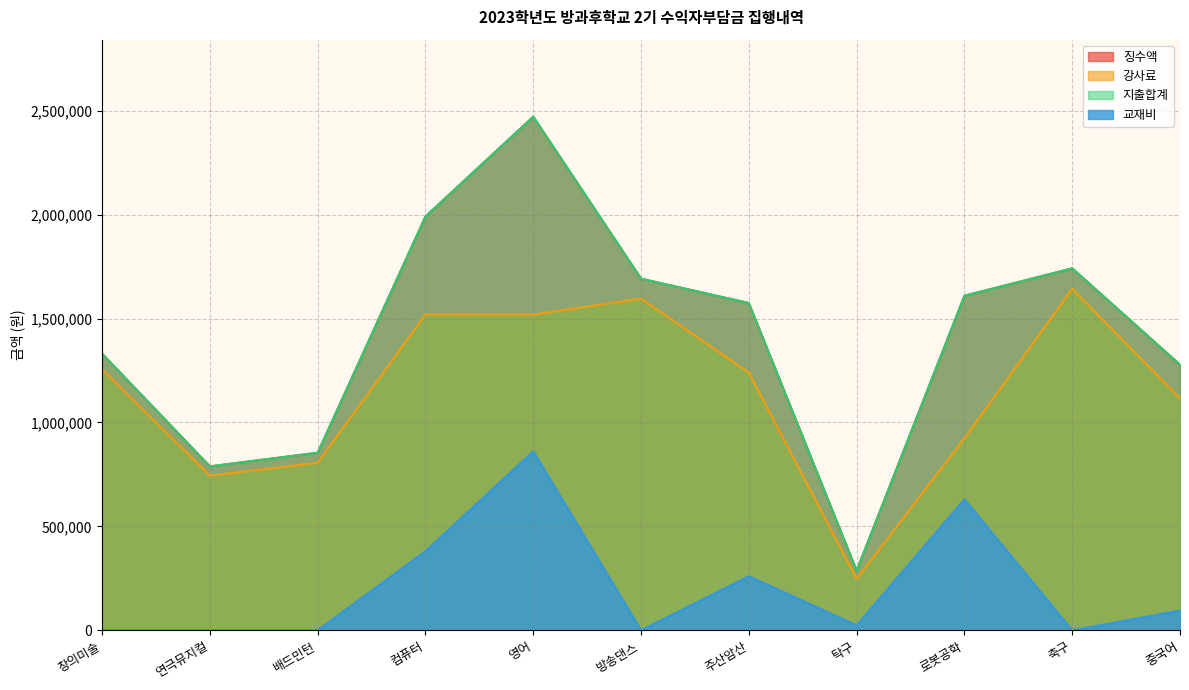

How many interior local peaks does the 교재비 series have?

3